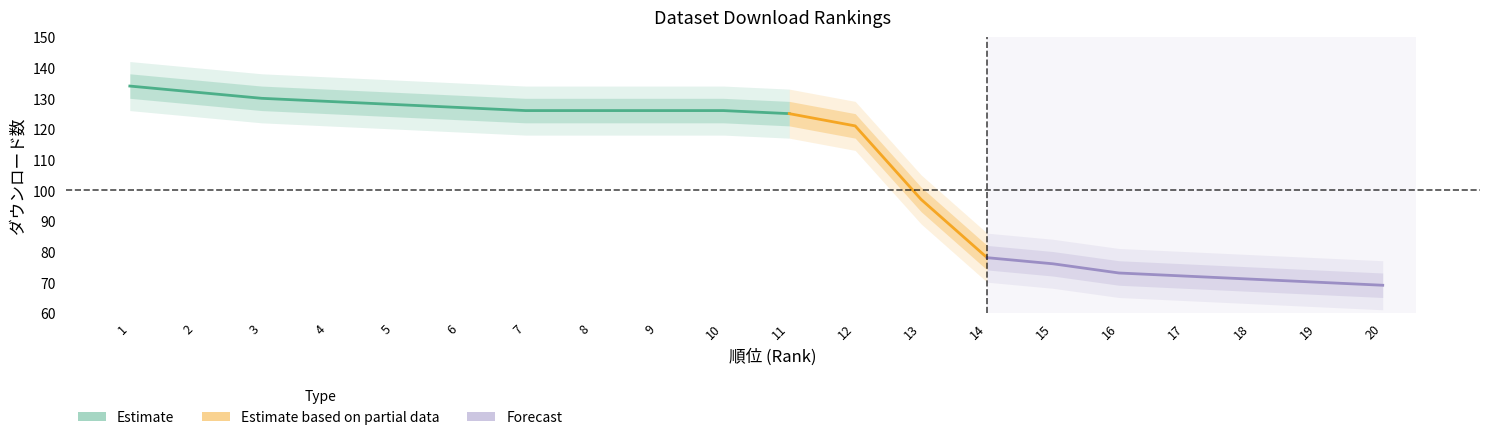

What value does the band_lower2 series have at 19, to the nearest 10?

60